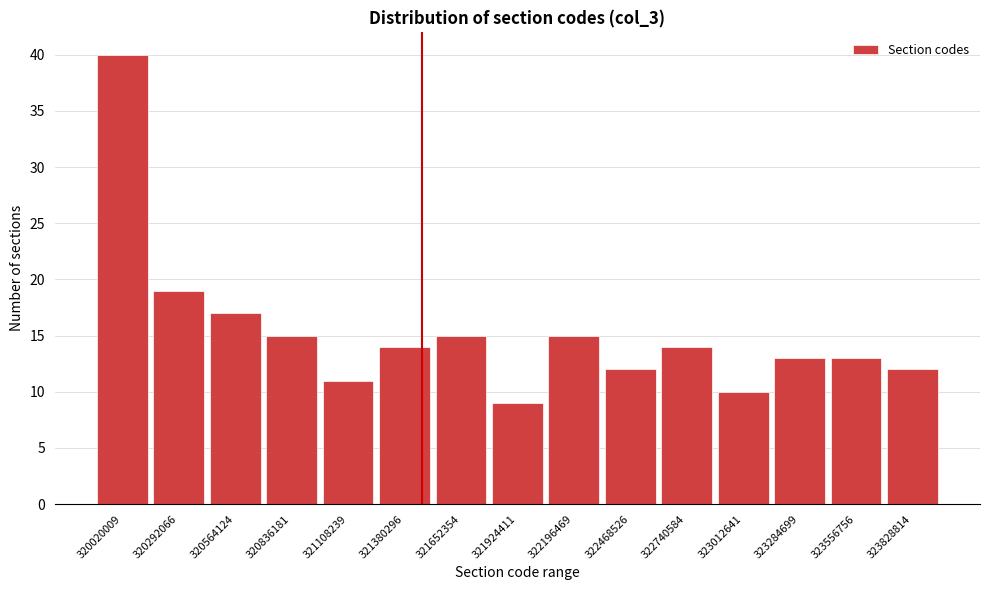

Reading left to right, what are all the values shown in this chart?

320020009=40	320292066=19	320564124=17	320836181=15	321108239=11	321380296=14	321652354=15	321924411=9	322196469=15	322468526=12	322740584=14	323012641=10	323284699=13	323556756=13	323828814=12